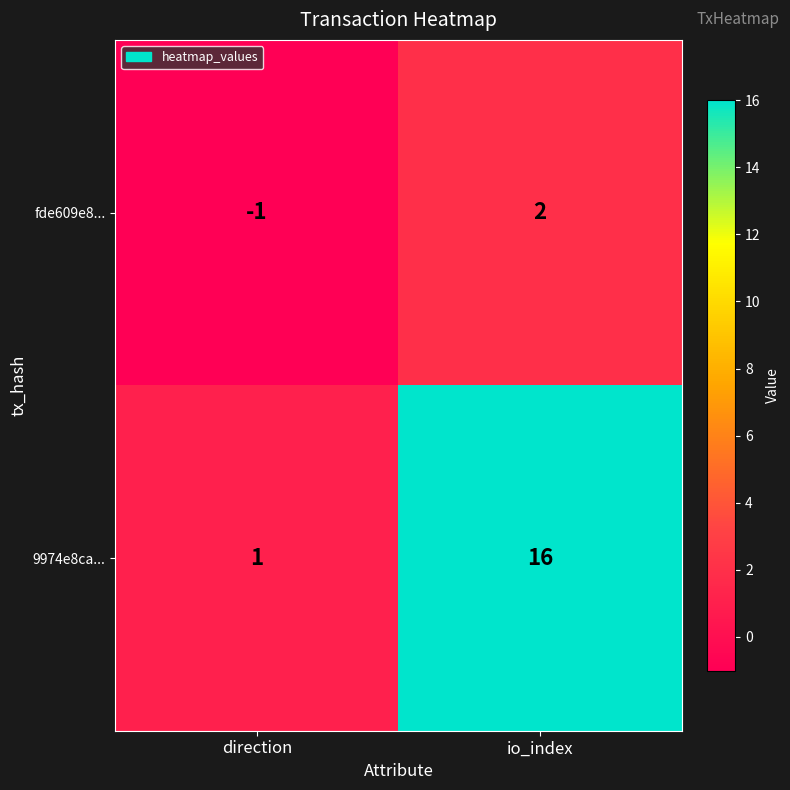

What is the greatest value displayed?

16